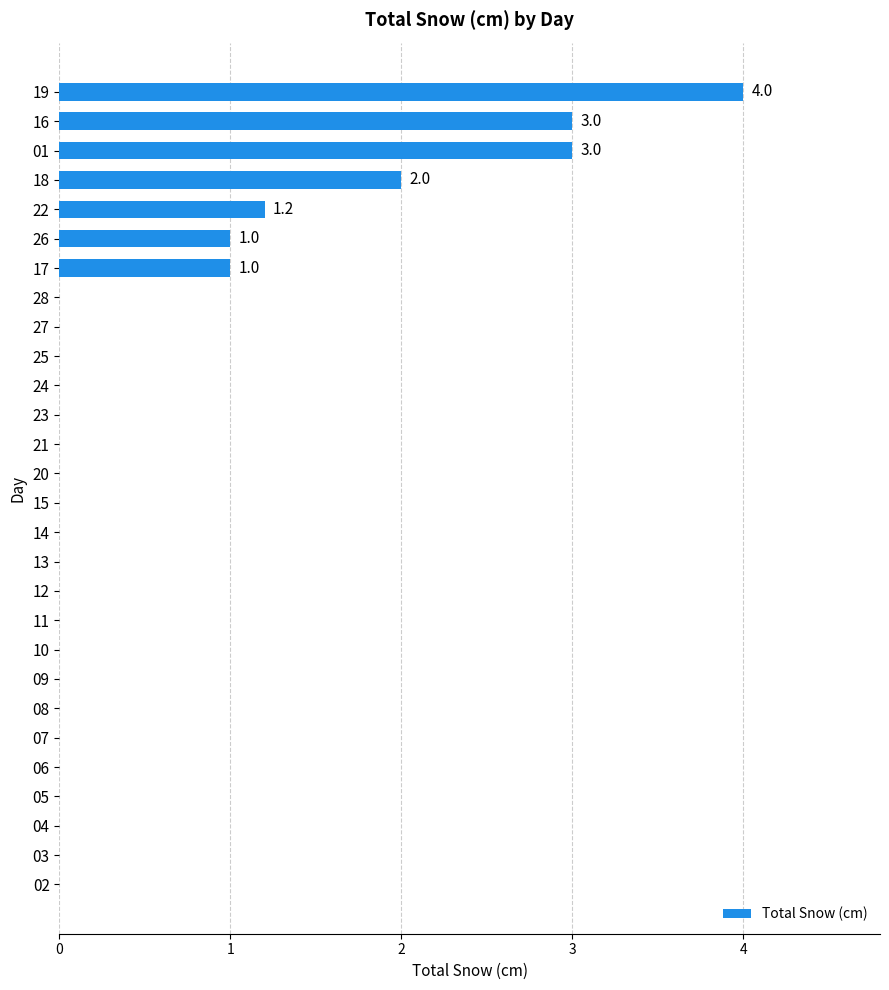

Which has a higher value, 16 or 08?

16